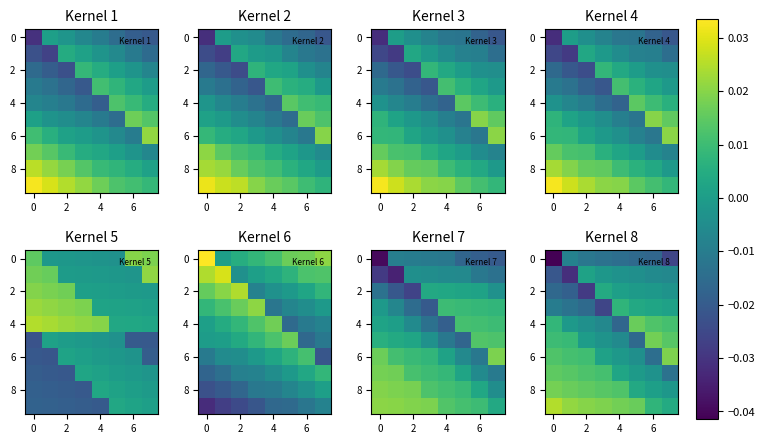

Count the number of data series in this chart.

10